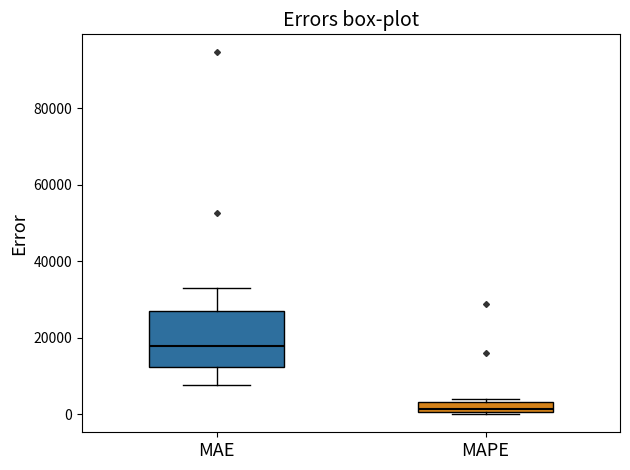

Which box has the lowest median line?

MAPE